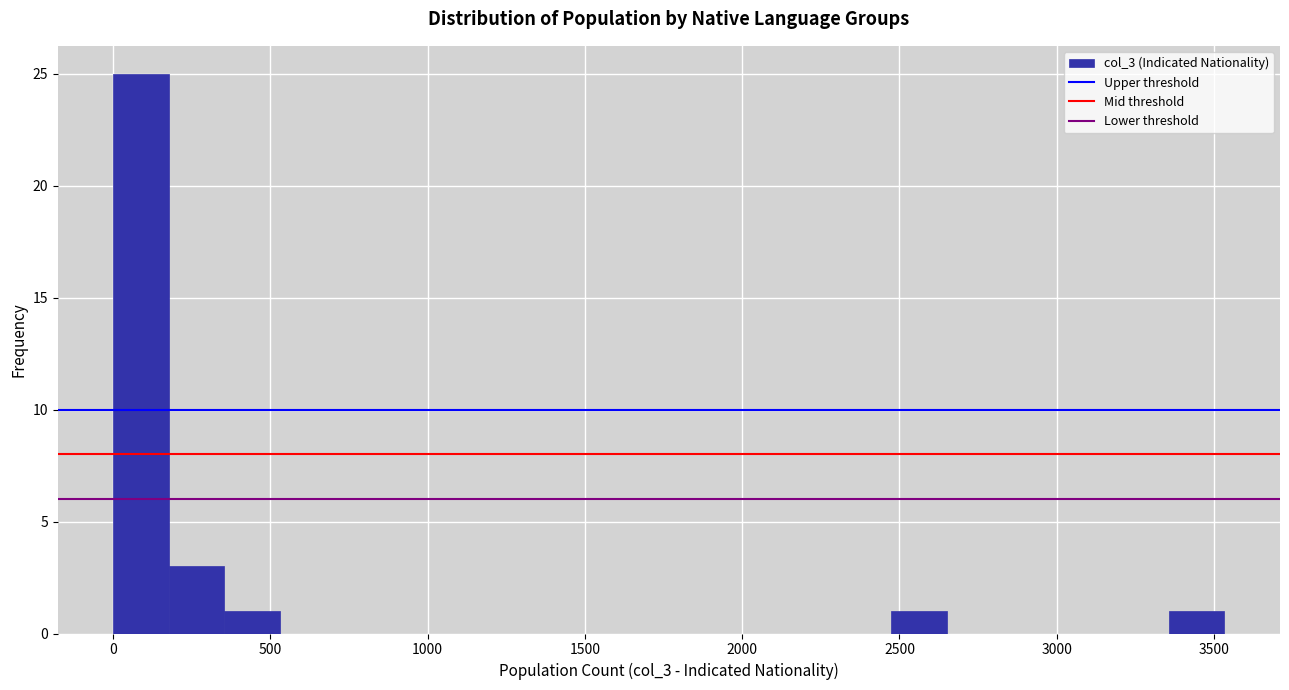

Around what value on the x-axis is the tallest bar? Give the approximate position of its centre, as read against the axis.

100